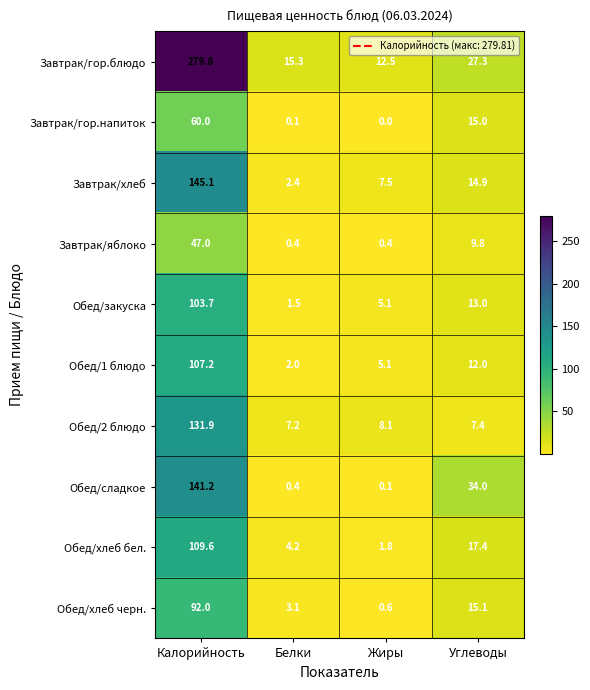

What is the sum of all Завтрак/гор.блюдо values?

334.9